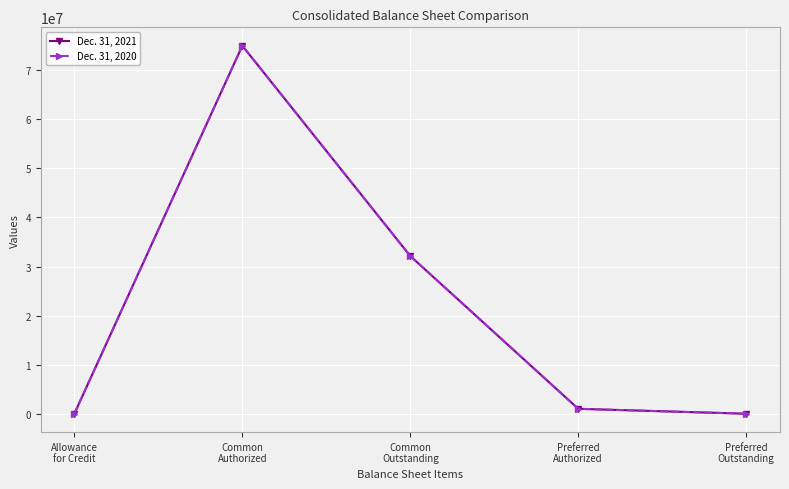

What is the maximum value shown in the chart?

75000000